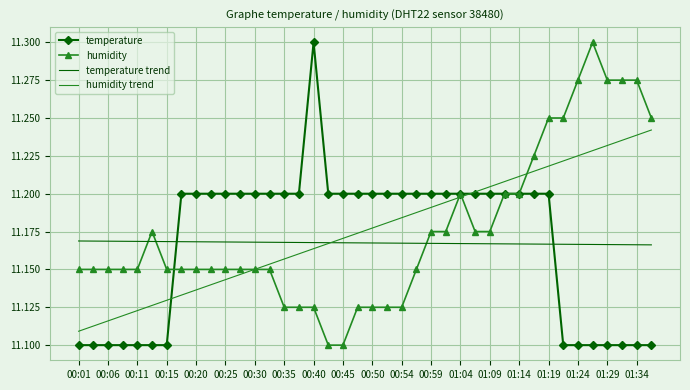

True or false: temperature and temperature trend intersect in this chart.

True